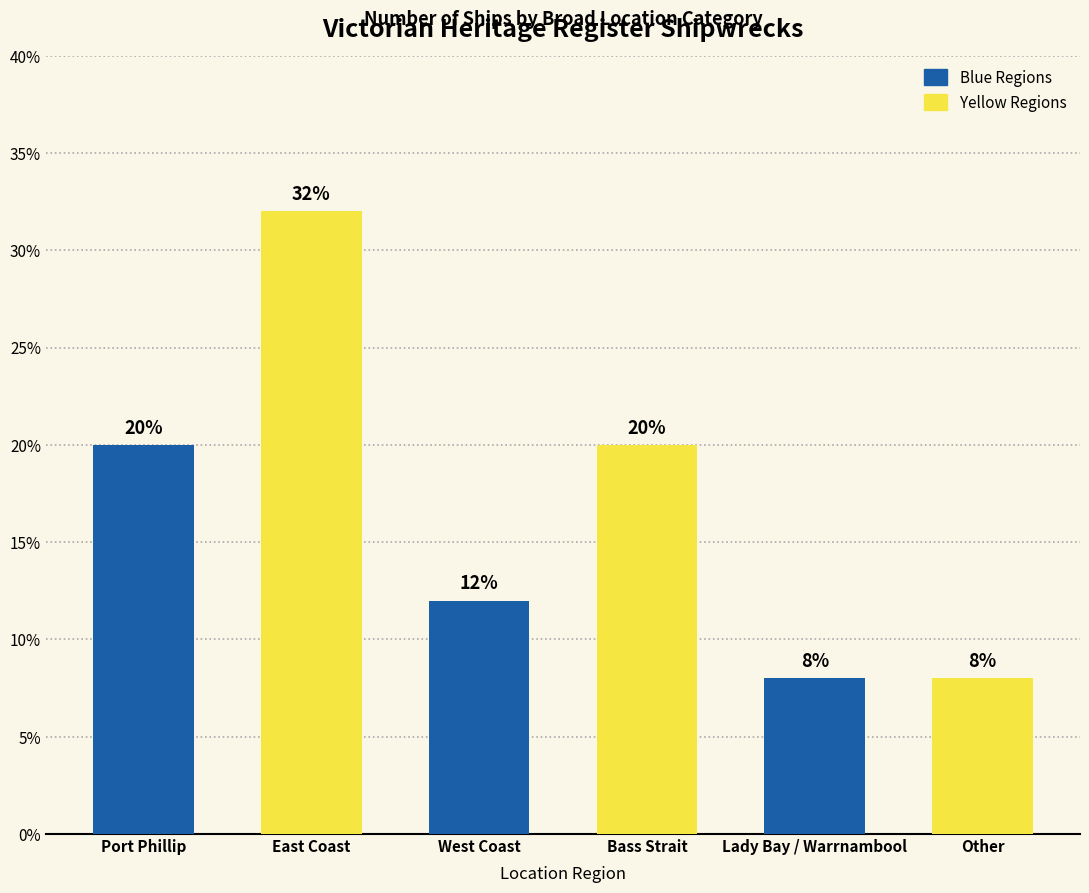

What is the value of the 5th bar from the left?

8